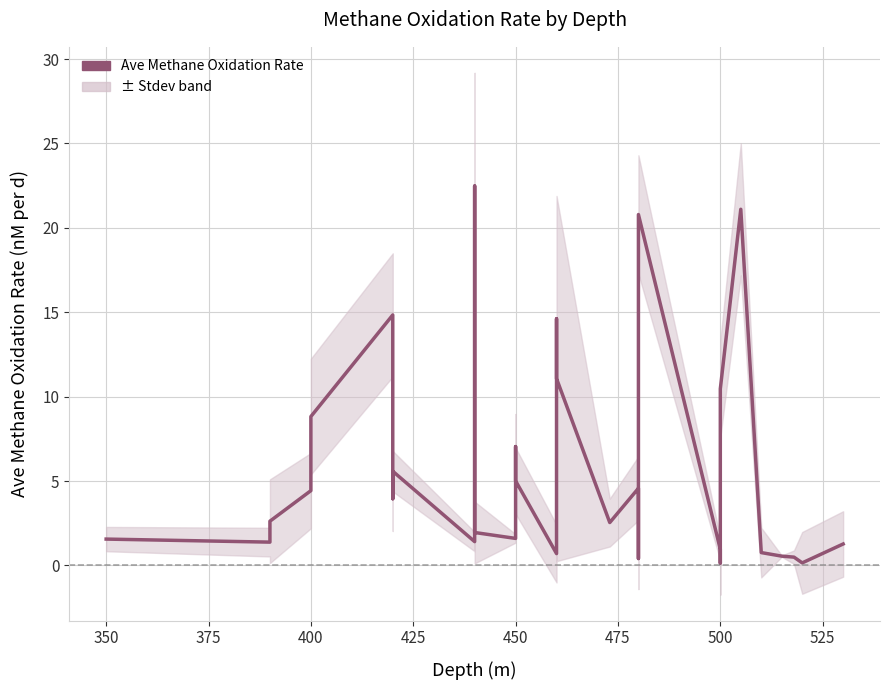

What is the smallest value displayed?

0.1